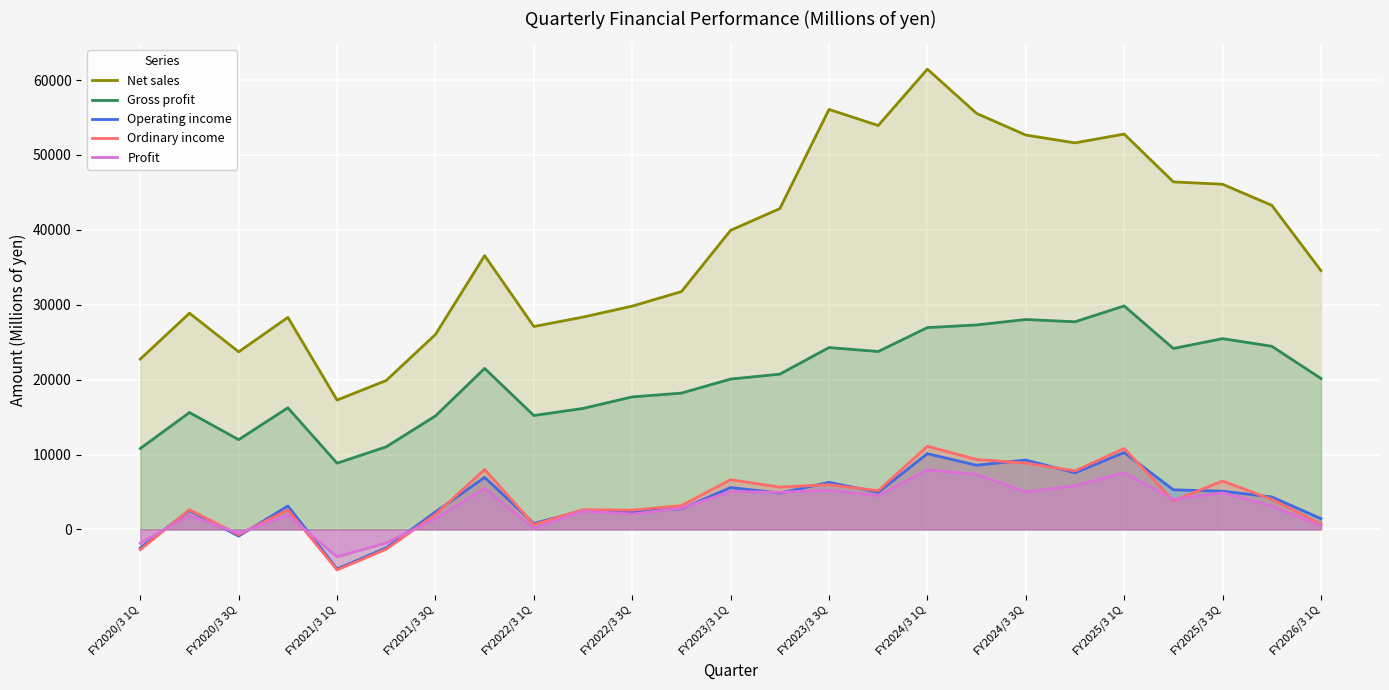

In Net sales, how many points are higher than both neighbors (excluding endpoints)?

6